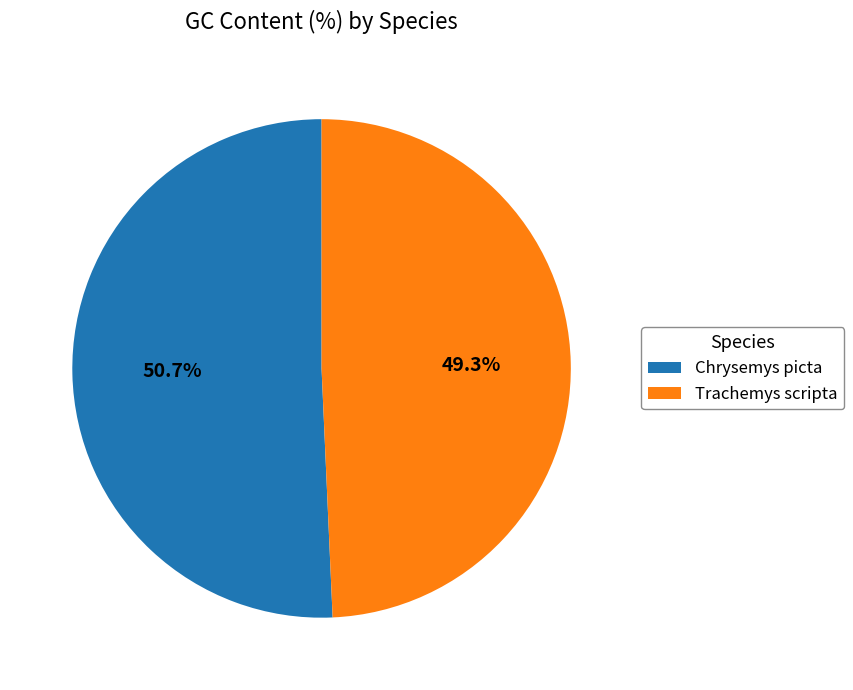

Rank the categories by value from highest to lowest.

Chrysemys picta, Trachemys scripta